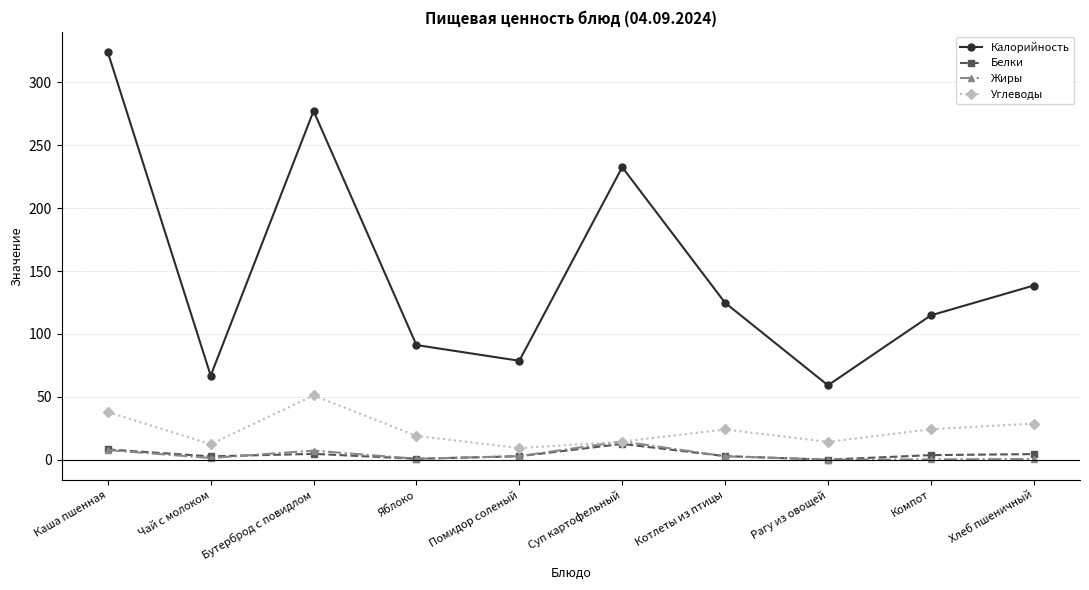

How many lines are shown in the chart?

4